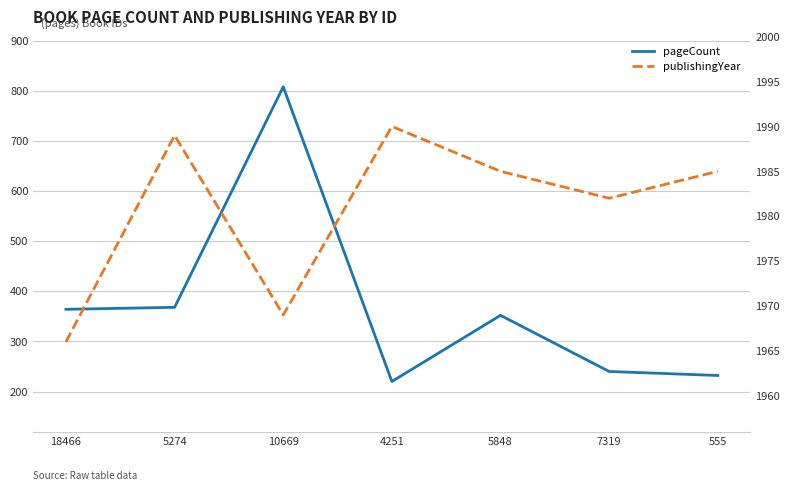

What is the difference between the highest and lowest values at 5848?

1633